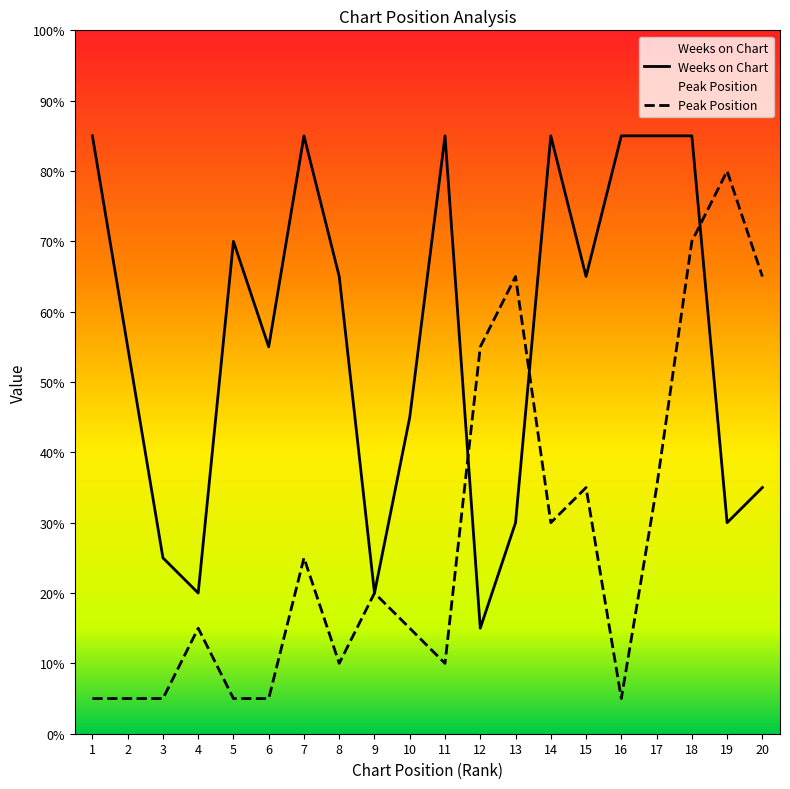

Reading left to right, list all the values displayed in this chart.

Weeks on Chart: 1=17	2=11	3=5	4=4	5=14	6=11	7=17	8=13	9=4	10=9	11=17	12=3	13=6	14=17	15=13	16=17	17=17	18=17	19=6	20=7
Peak Position: 1=1	2=1	3=1	4=3	5=1	6=1	7=5	8=2	9=4	10=3	11=2	12=11	13=13	14=6	15=7	16=1	17=7	18=14	19=16	20=13